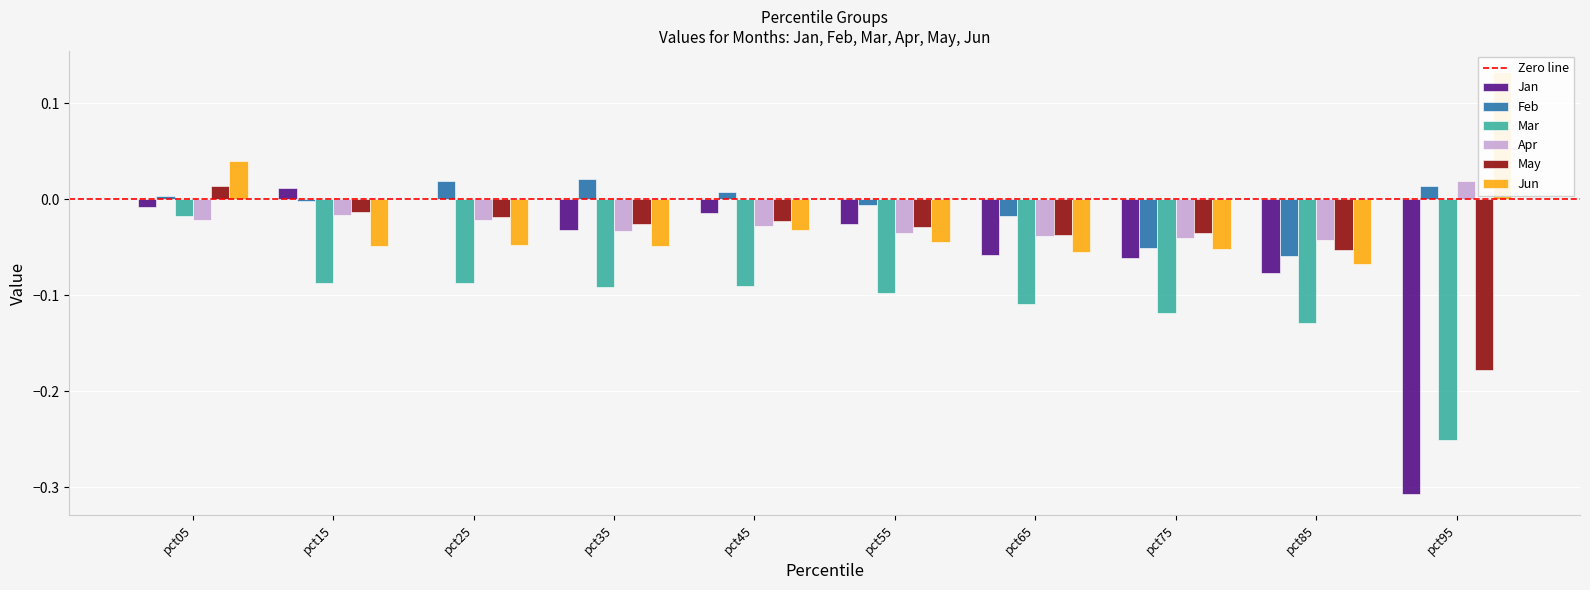

List the labels in order of May value, largest first.

pct05, pct15, pct25, pct45, pct35, pct55, pct75, pct65, pct85, pct95